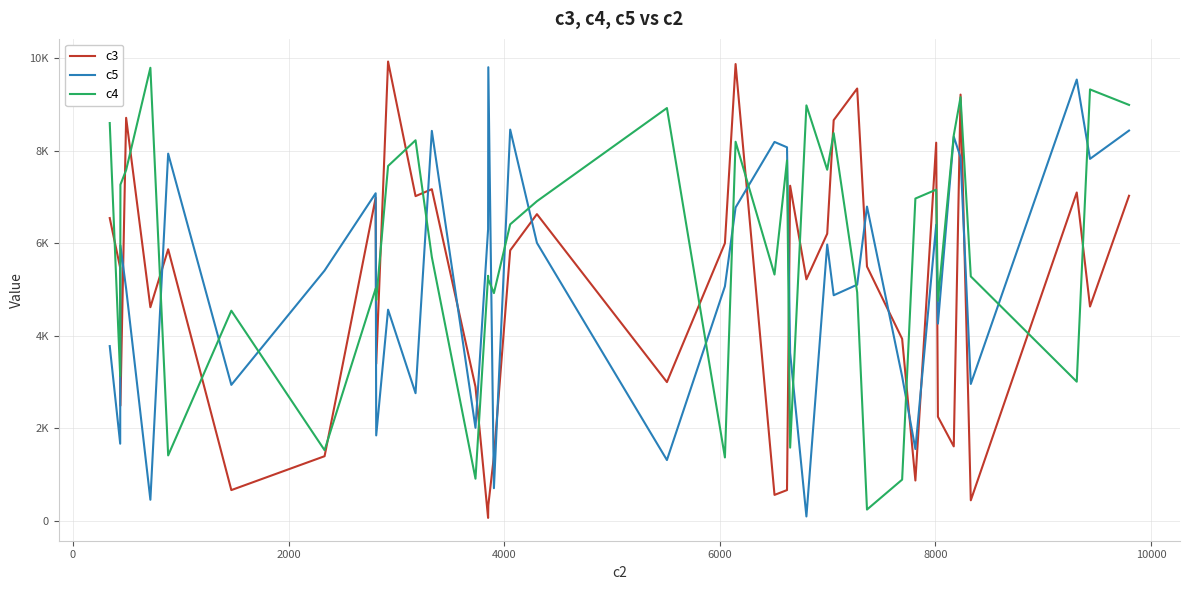

How many times do c4 and c3 cross each other?

24